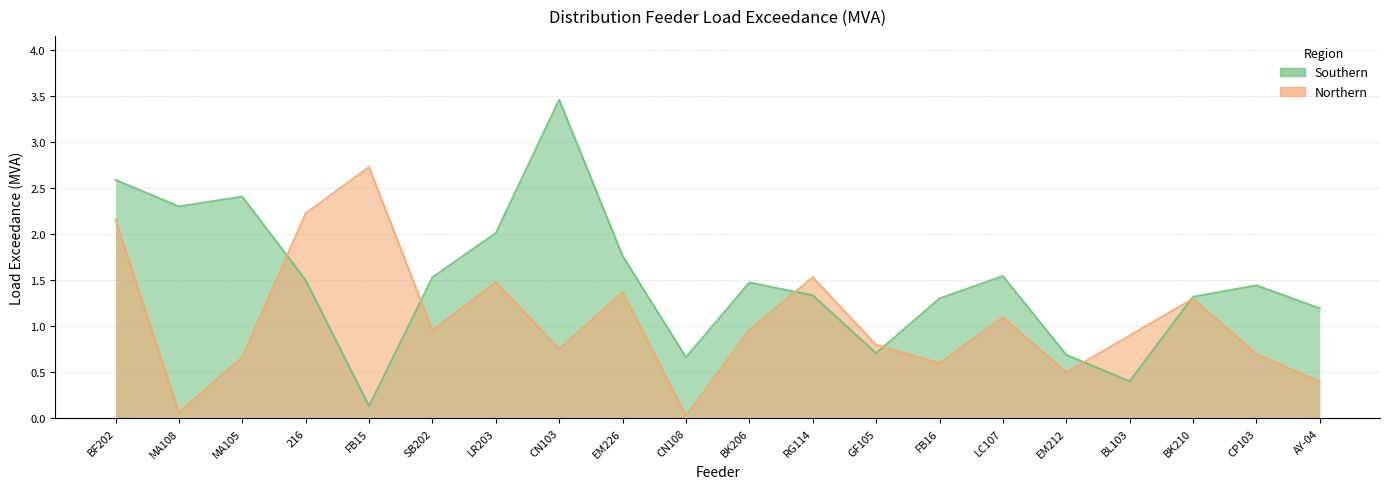

List the series in order of their overall mean, lowest first.

Northern, Southern